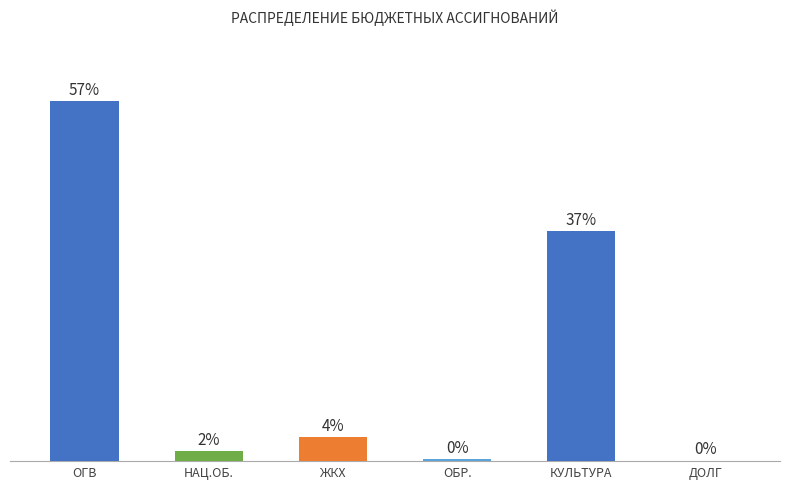

Are the bars grouped side by side (vs. stacked)?

No